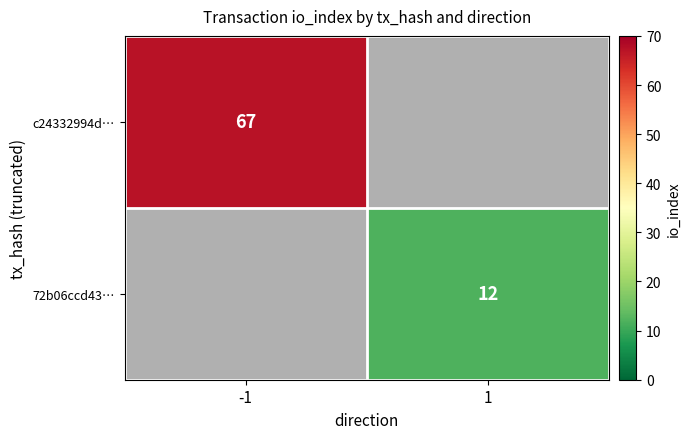

True or false: 72b06ccd43… has a value of 21 at 1.

False